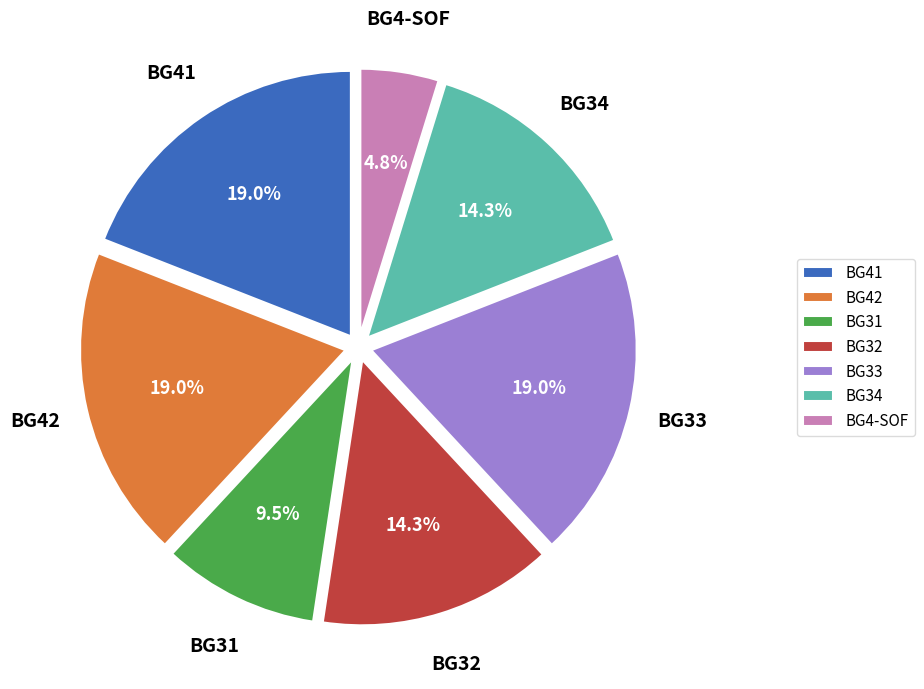

Is there a majority slice in this chart?

No